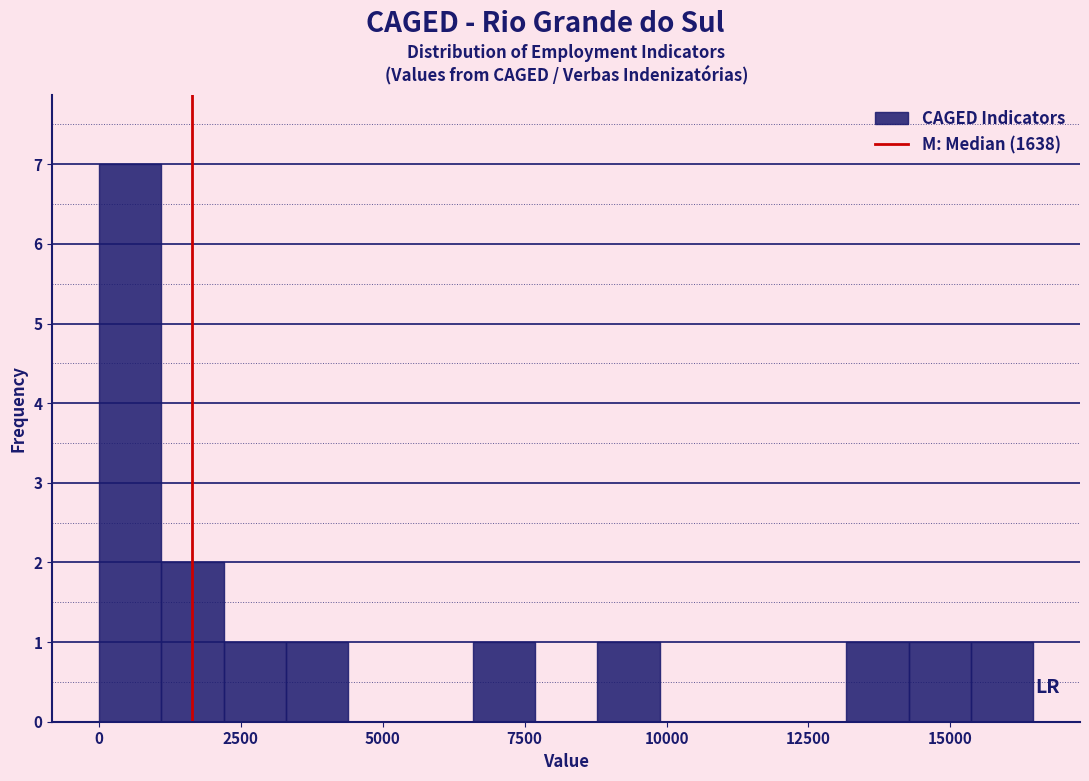

Read against the x-axis, roughly where is the centre of the tallest bar?

500